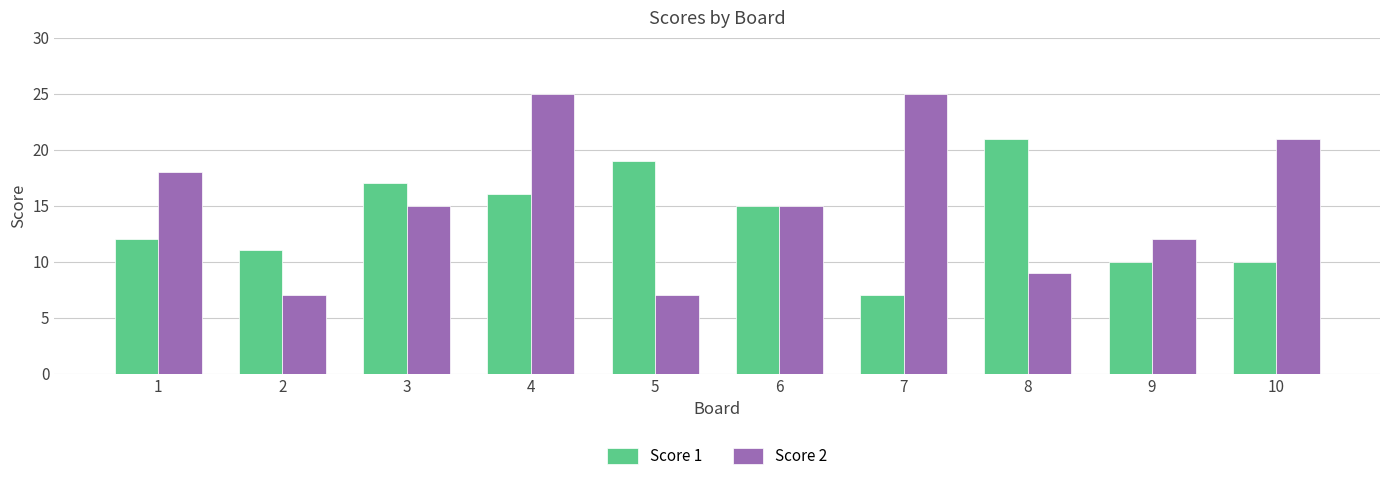

Is the value of Score 2 at 9 greater than the value of Score 1 at 4?

No